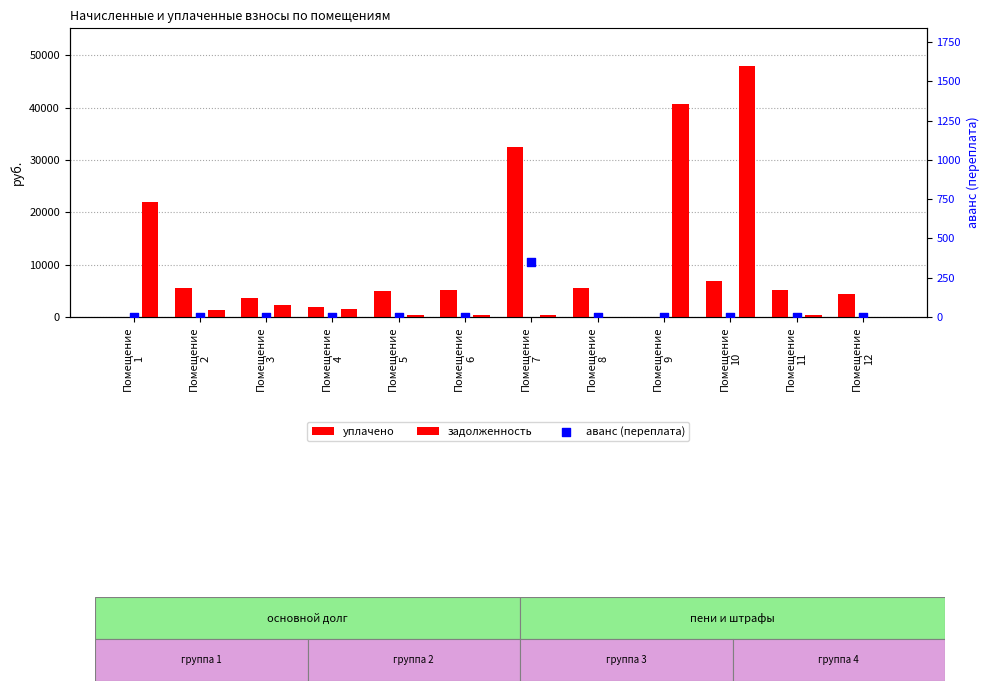

Which series has the largest Y range (max minus min)?

задолженность